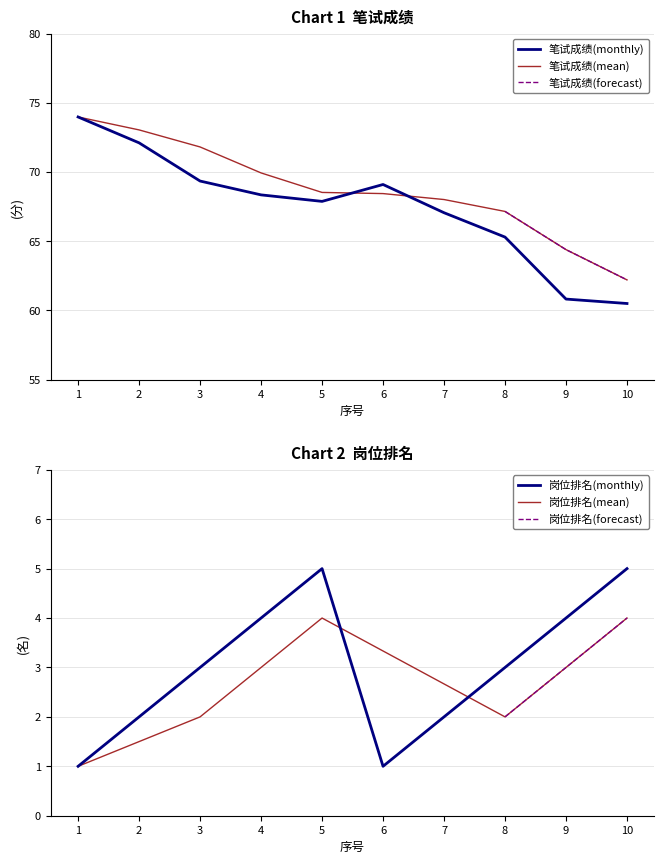

Reading right to left, transcribe all the data shown in this chart.

笔试成绩: 60.5	60.8	65.3	67.1	69.1	67.9	68.3	69.3	72.1	74.0
岗位排名: 5.0	4.0	3.0	2.0	1.0	5.0	4.0	3.0	2.0	1.0